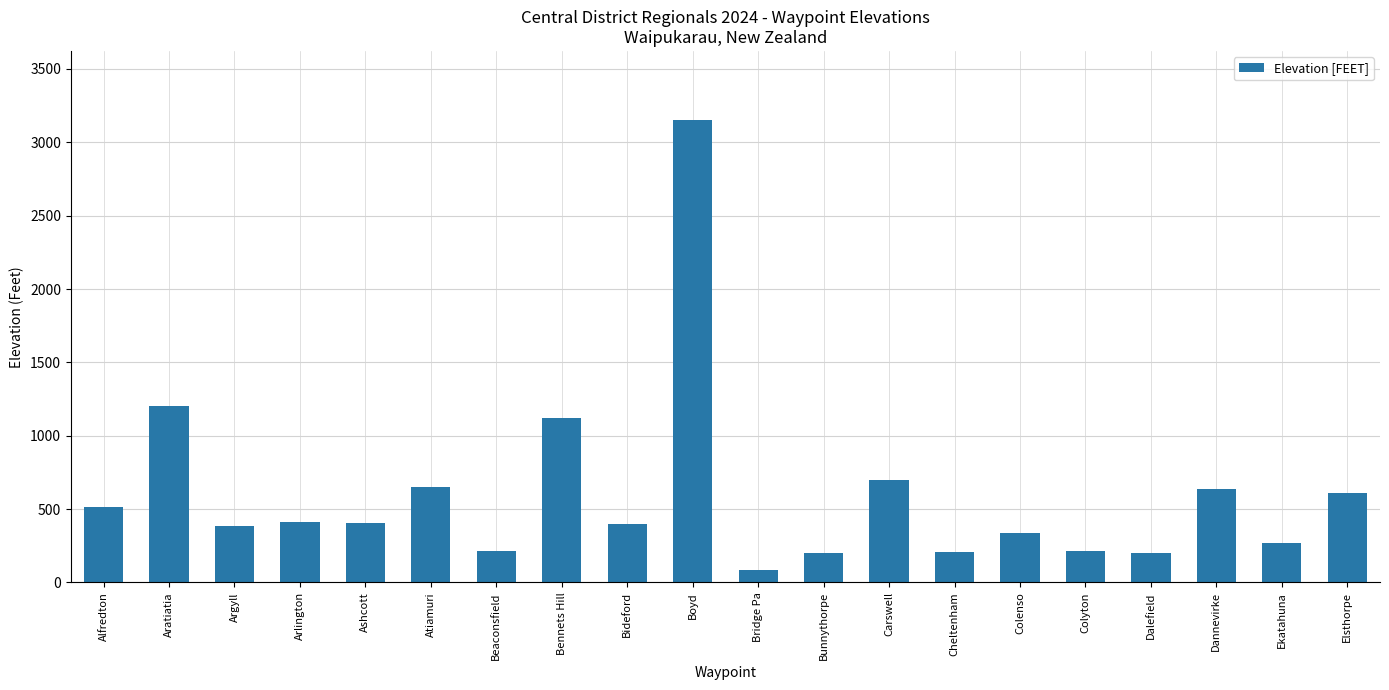

What is the difference between the maximum and minimum values?

3068